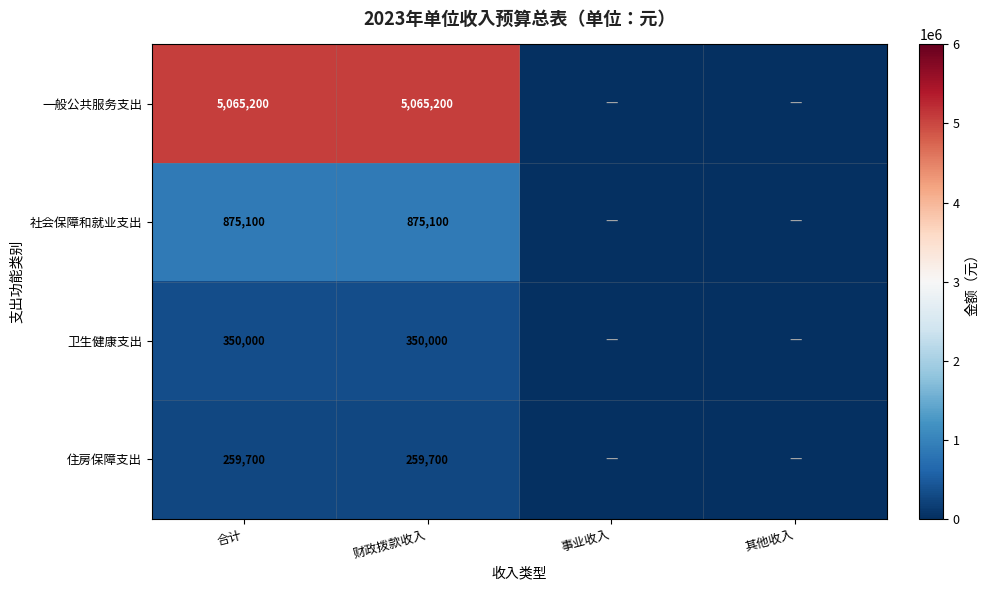

Rank the series at 合计 from highest to lowest value.

一般公共服务支出, 社会保障和就业支出, 卫生健康支出, 住房保障支出